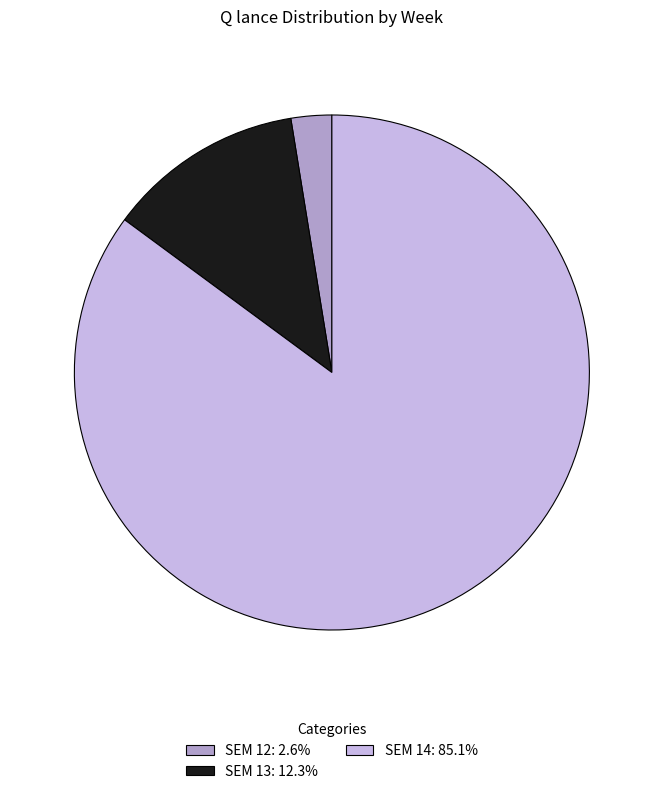

What is the ratio of the value at SEM 13: 12.3% to the value at SEM 12: 2.6%?

4.8